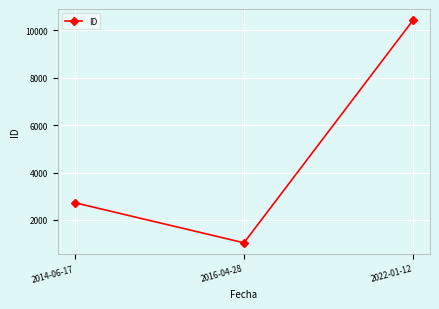

What is the change in value from 2014-06-17 to 2022-01-12?

+7695